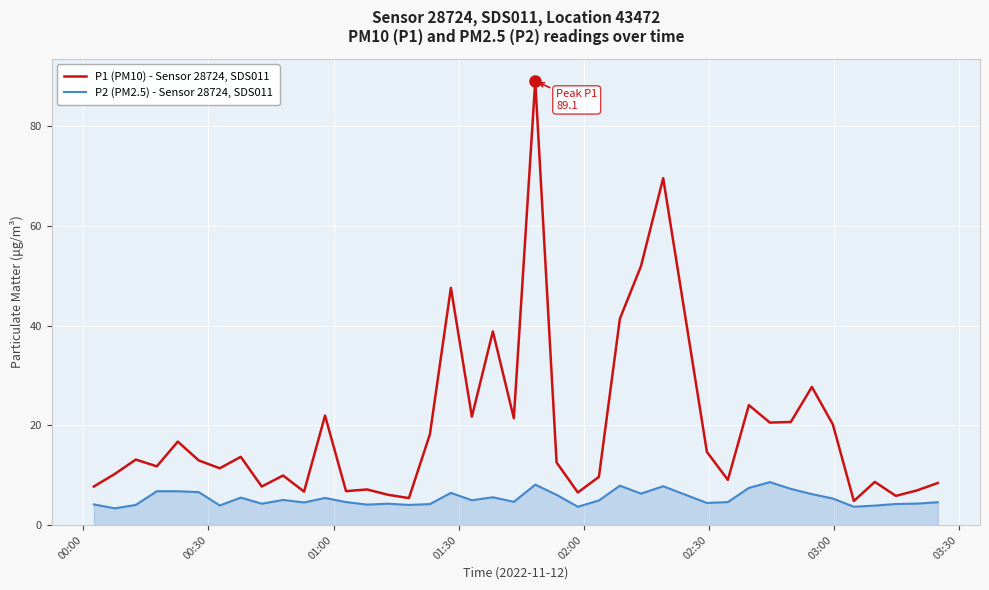

Which series has the largest total across all categories?

P1 (PM10) - Sensor 28724, SDS011